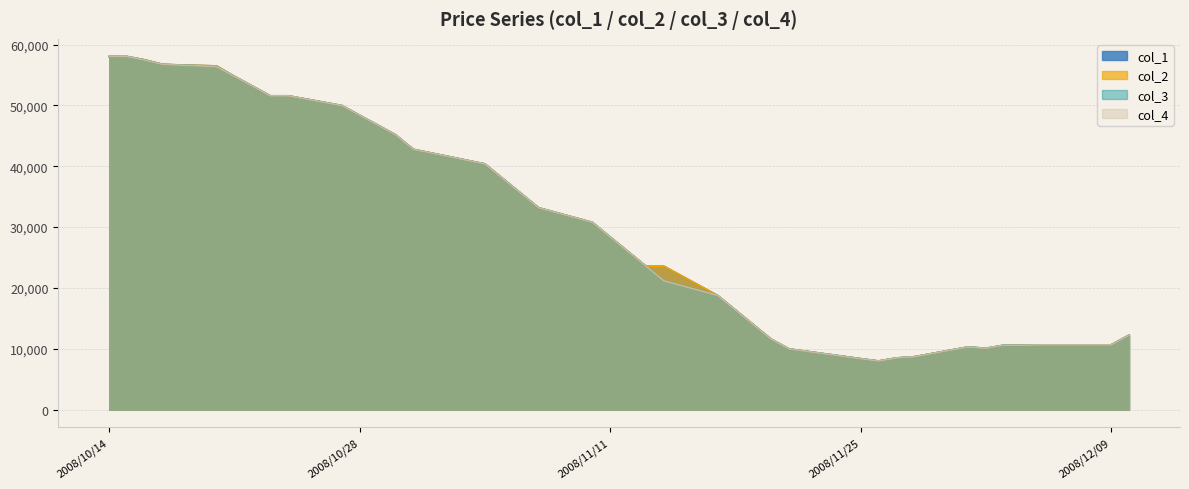

True or false: col_4 and col_3 intersect in this chart.

False